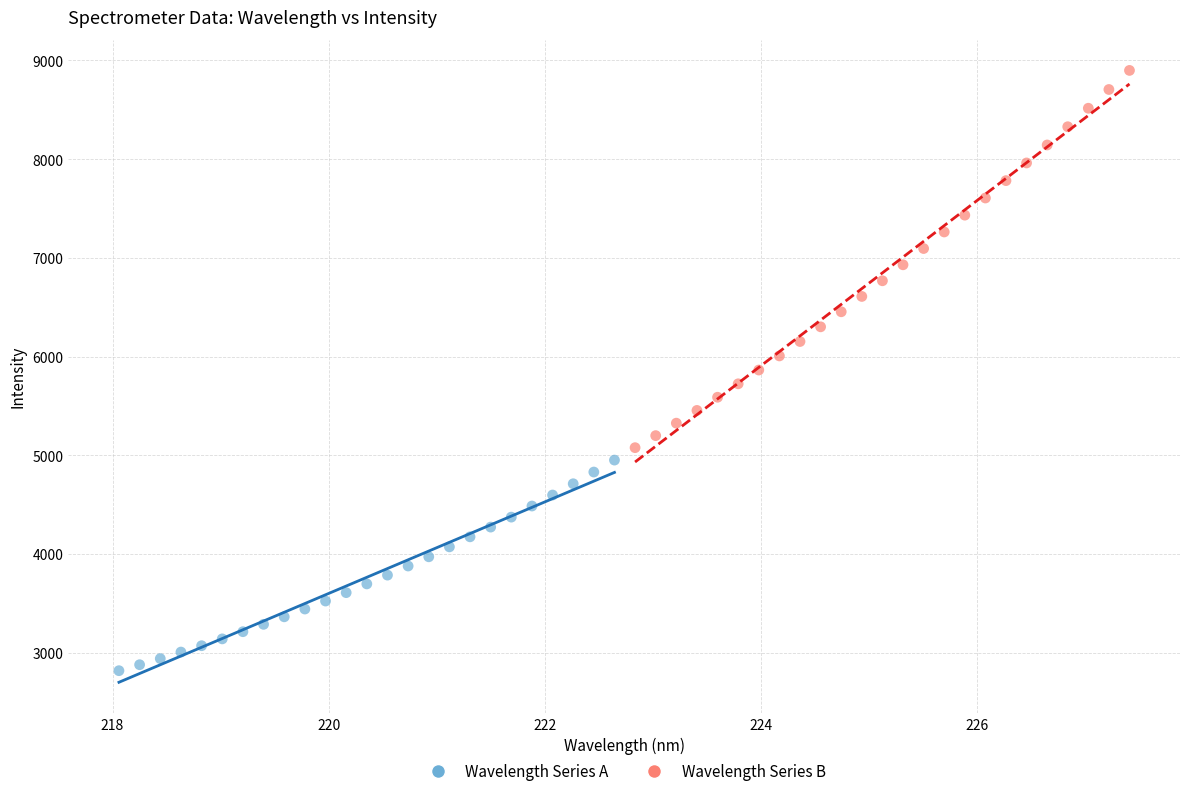

Which series contains the lowest Y value?

Wavelength Series A